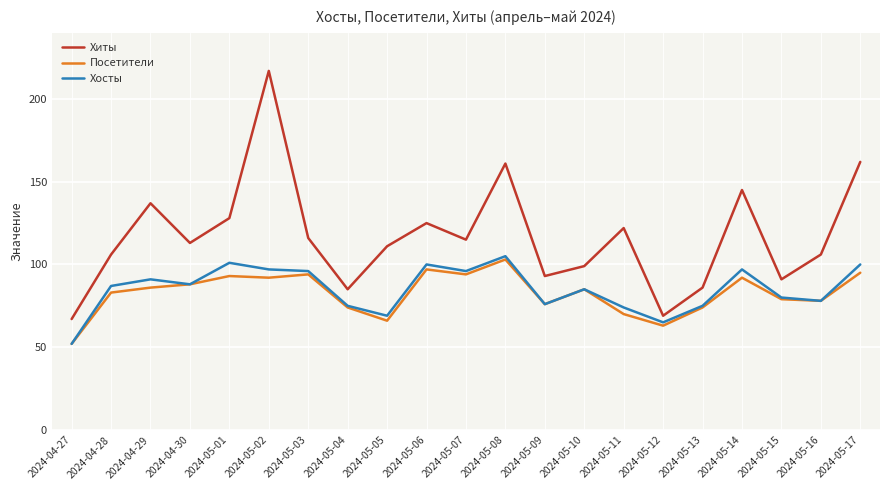

At which label does Посетители reach its minimum?

2024-04-27